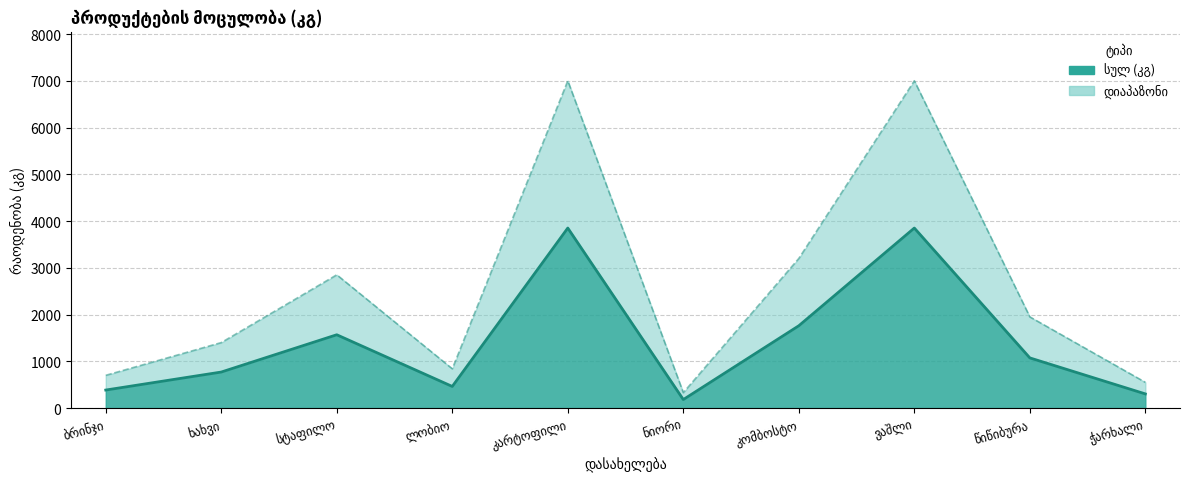

Where is the first local maximum?

სტაფილო